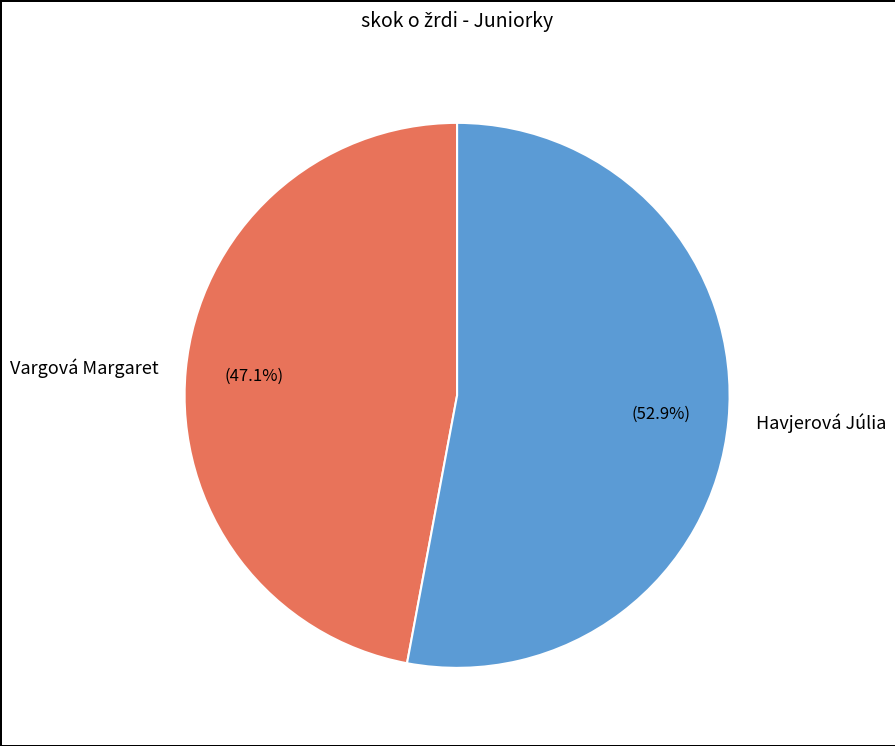

Which slice represents more than half of the pie?

Havjerová Júlia